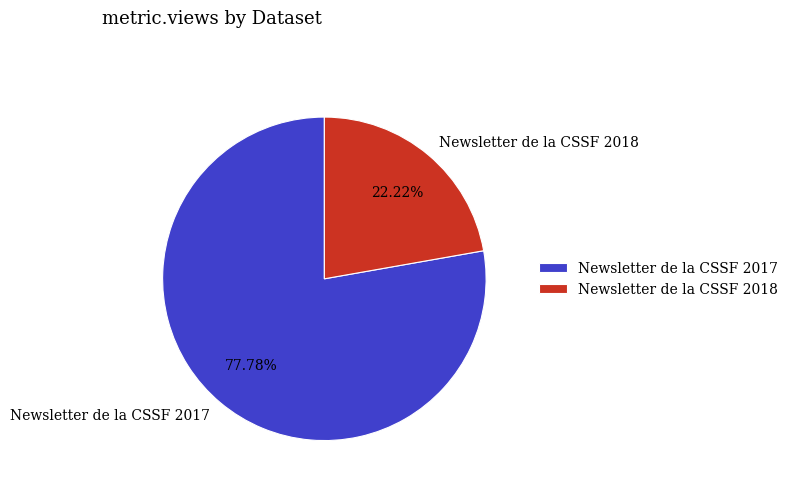

What percentage is NOT represented by Newsletter de la CSSF 2018?

77.8%